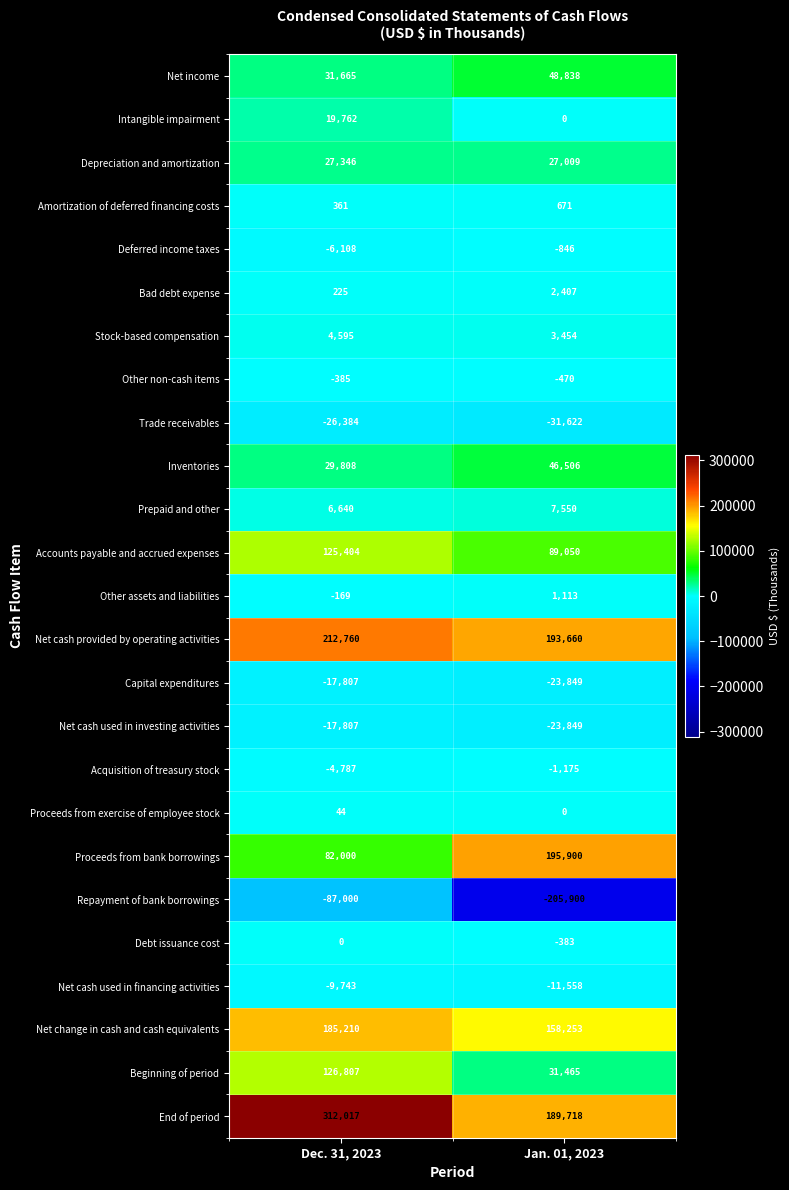

What is the total value across all series at Jan. 01, 2023?

695942